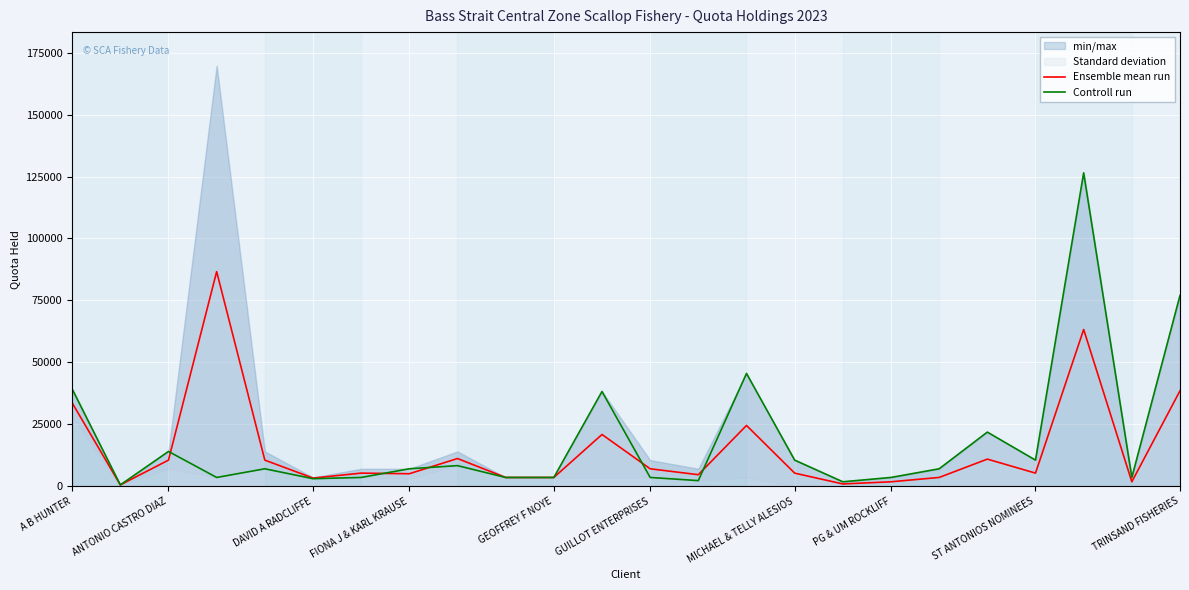

Where does the Controll run series first go above 7000?

A B HUNTER